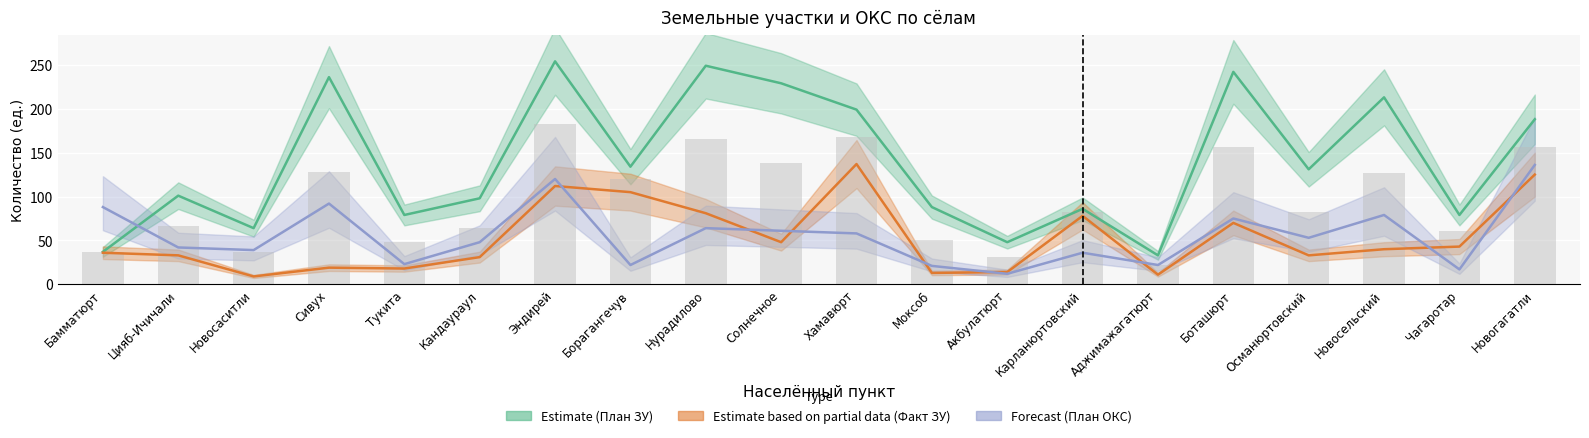

List the labels in order of План ОКС (Forecast) value, largest first.

Новогагатли, Эндирей, Сивух, Бамматюрт, Новосельский, Боташюрт, Нурадилово, Солнечное, Хамавюрт, Османюртовский, Кандаураул, Цияб-Ичичали, Новосаситли, Карланюртовский, Тукита, Борагангечув, Аджимажагатюрт, Моксоб, Чагаротар, Акбулатюрт